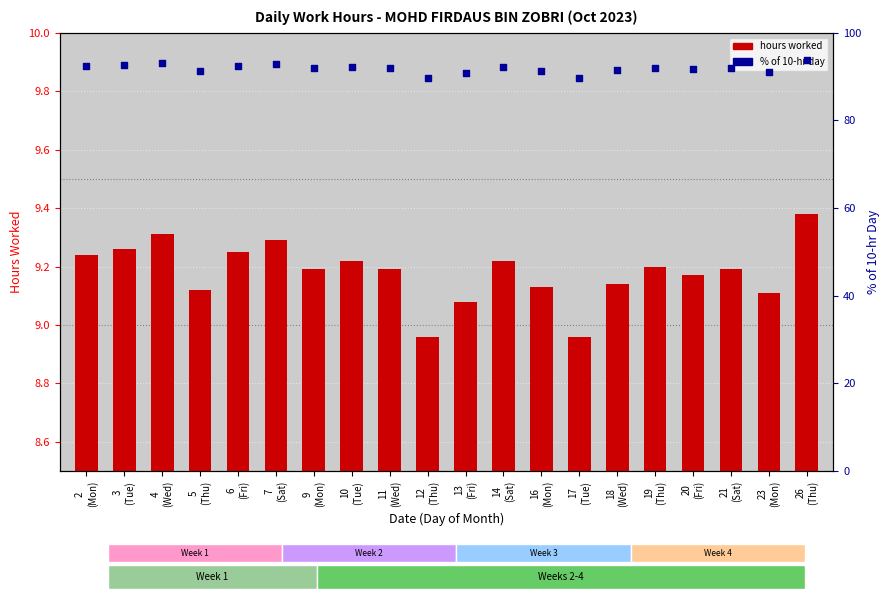

Which series contains the highest Y value?

% of 10-hr day